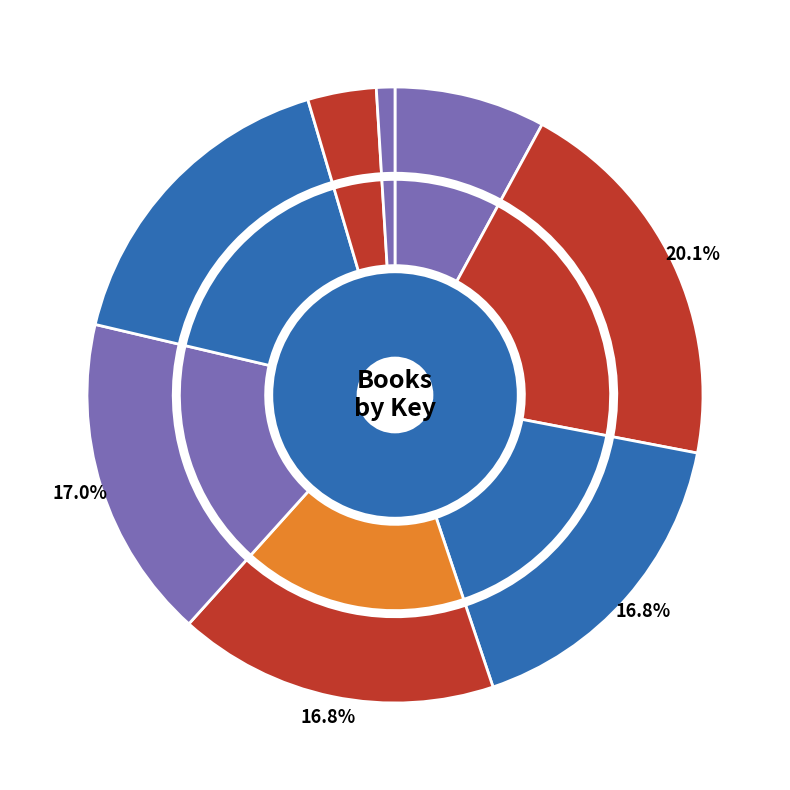

To the nearest percent, what is the difference between the largest and smallest slice percentages?

19%